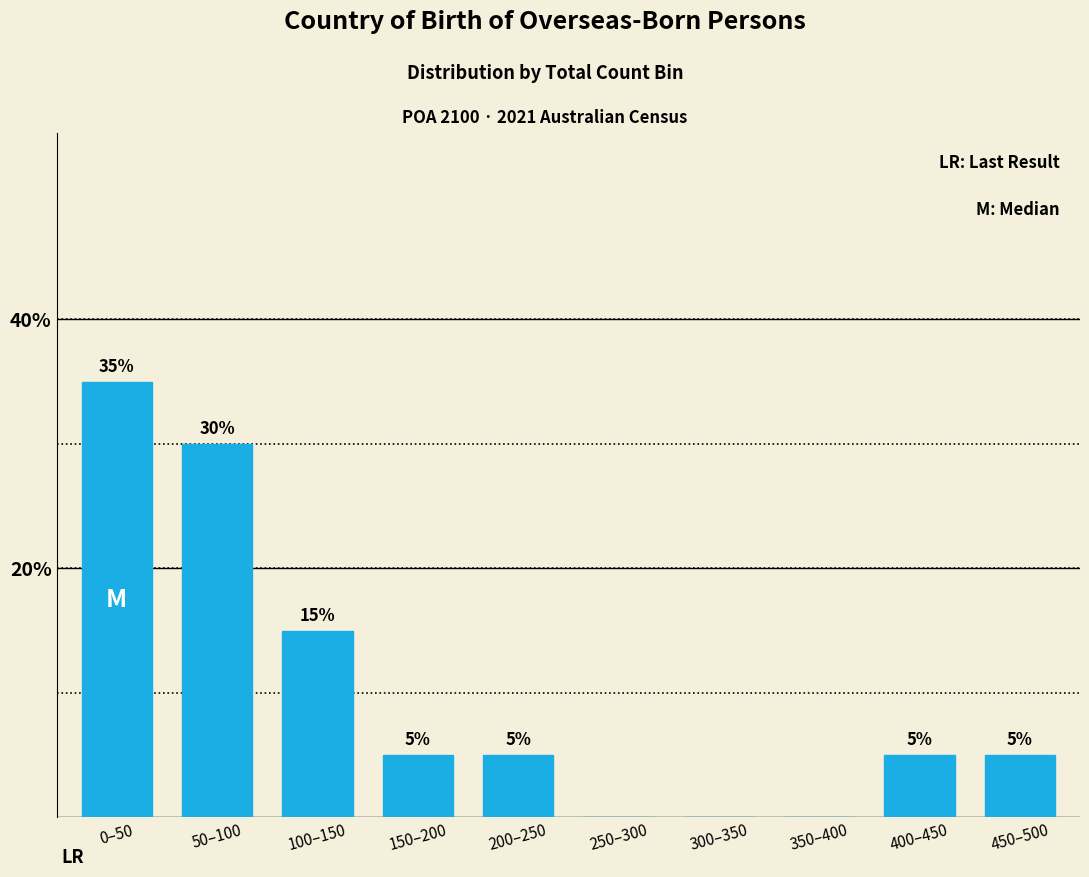

Reading left to right, what are all the values shown in this chart?

0–50=35	50–100=30	100–150=15	150–200=5	200–250=5	250–300=0	300–350=0	350–400=0	400–450=5	450–500=5